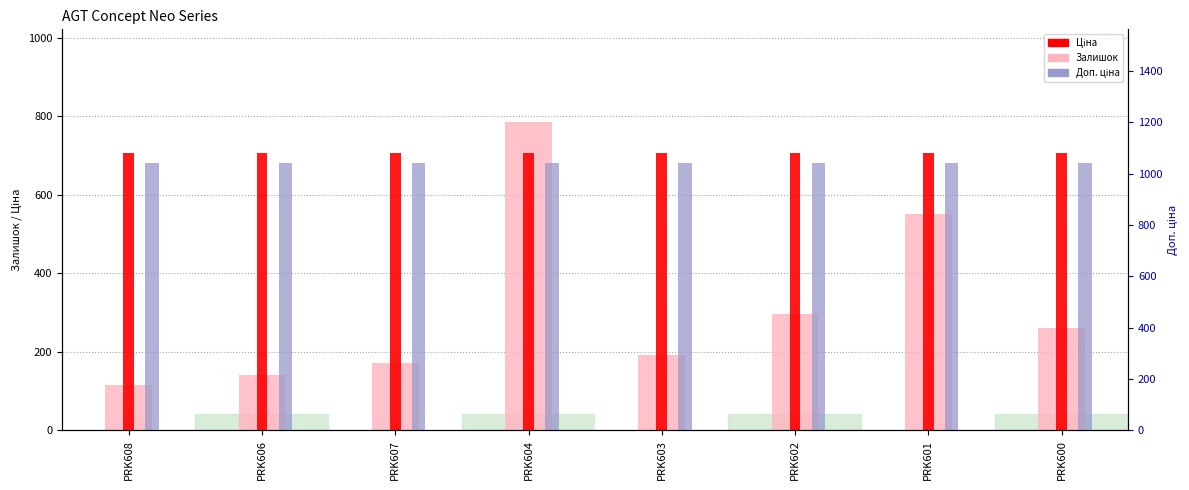

What is the value of the Ціна bar at the 5th from the left?

705.5